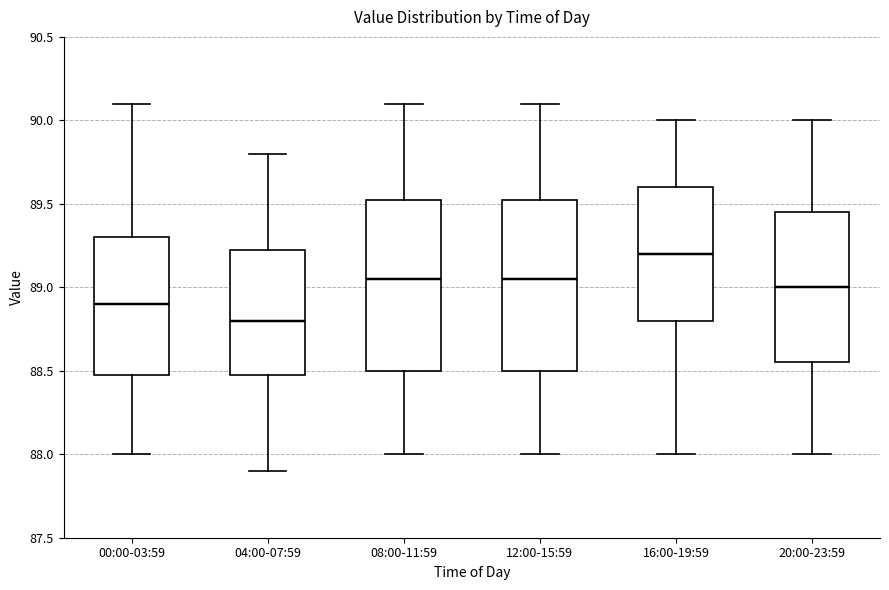

Where is the lower edge of the box for 08:00-11:59 on the y-axis? The values are not printed on the chart, so give them approximately, as read against the axis.

88.50